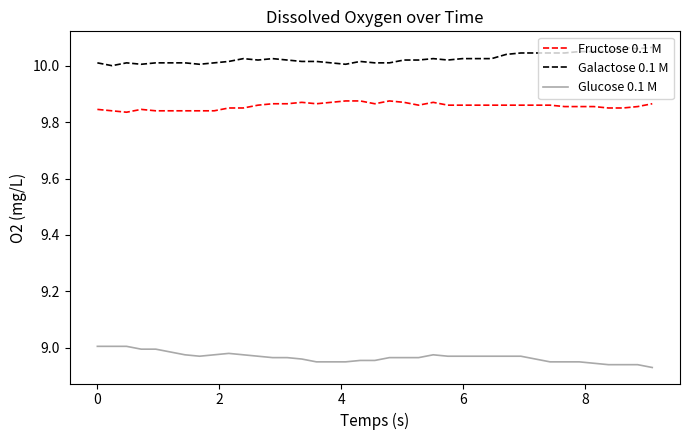

True or false: Glucose 0.1 M and Fructose 0.1 M intersect in this chart.

False